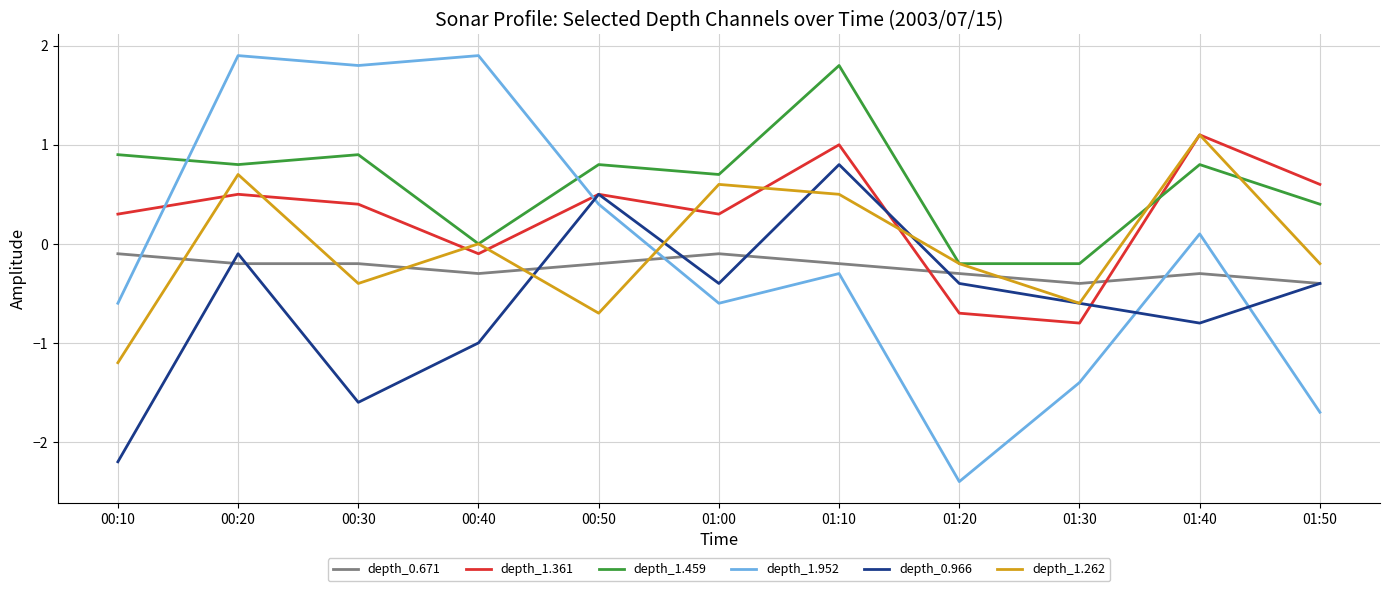

In depth_1.952, how many points are higher than both neighbors (excluding endpoints)?

4